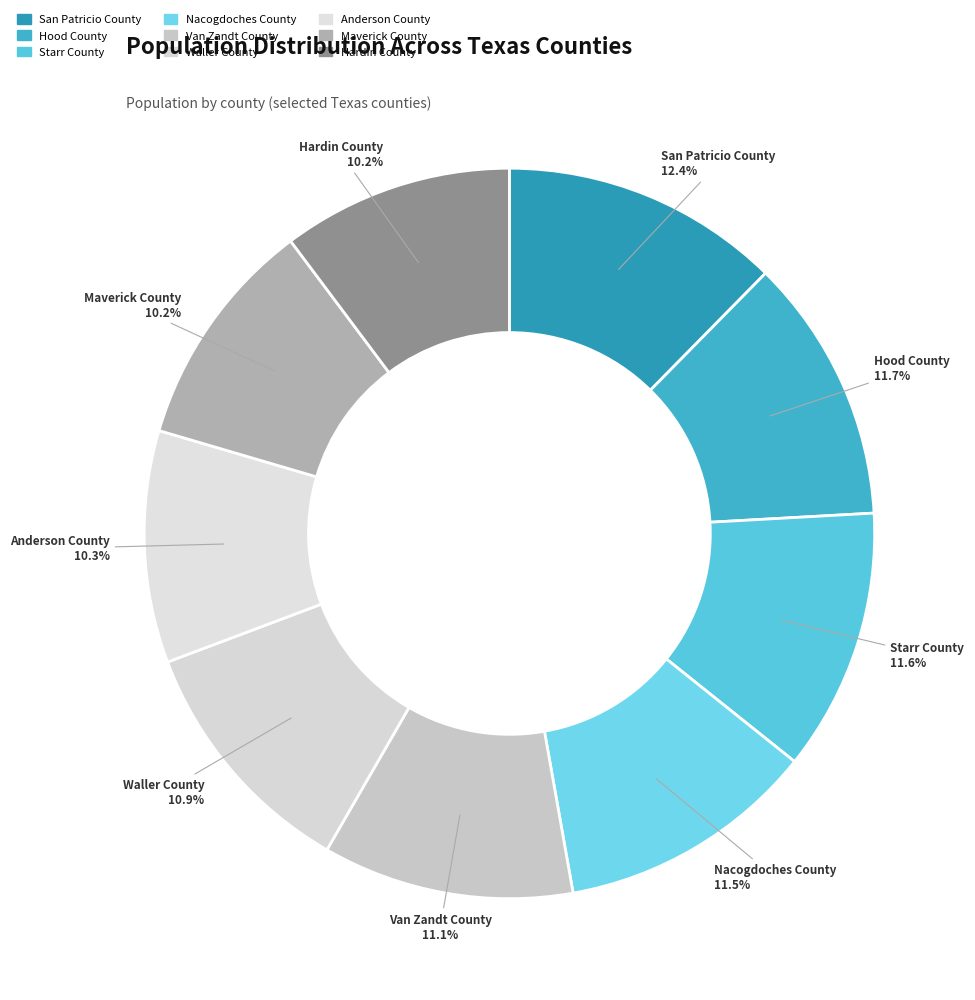

How many segments does this pie chart have?

9